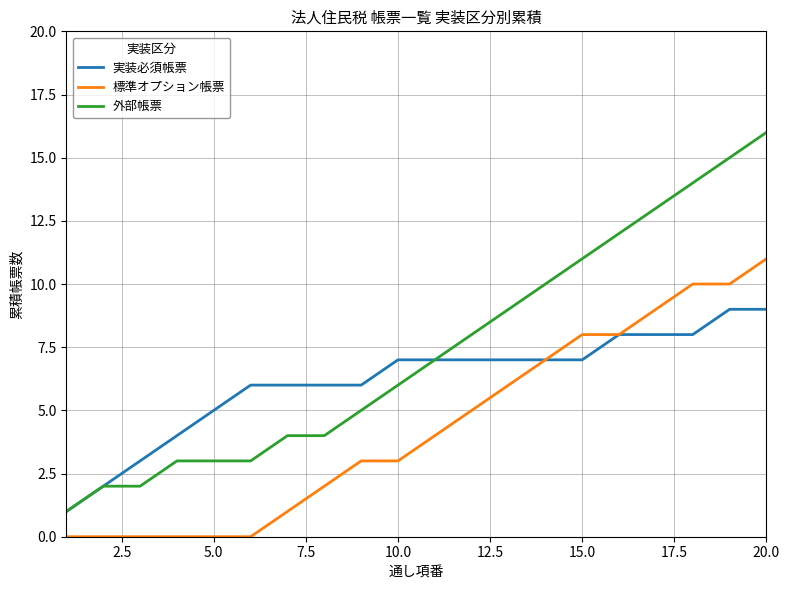

Which series has the largest range (max minus min)?

外部帳票